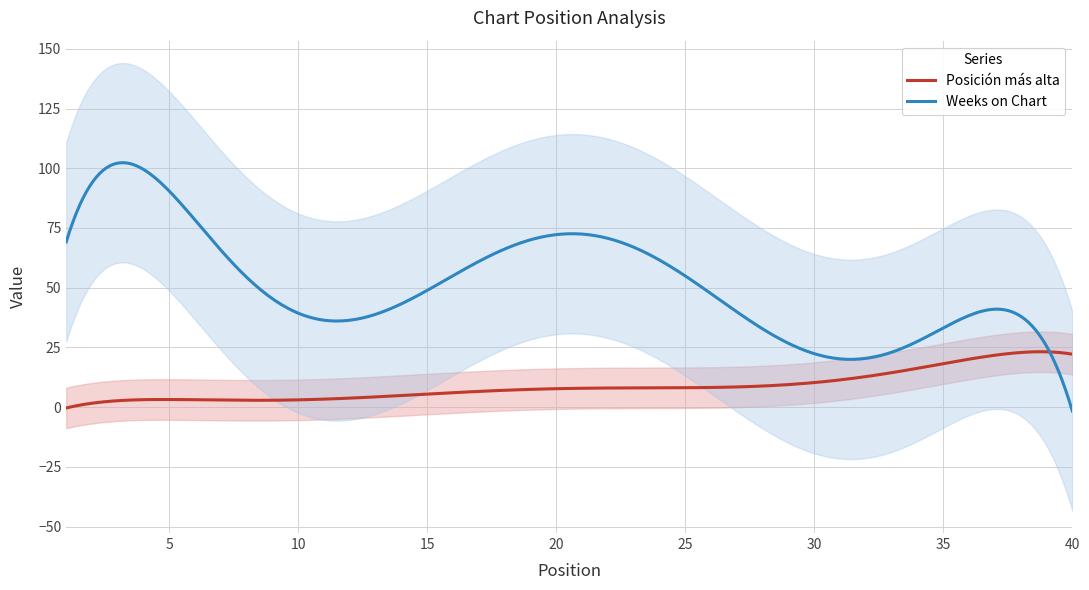

Which series ends up on top after the final intersection of Weeks on Chart and Posición más alta?

Posición más alta